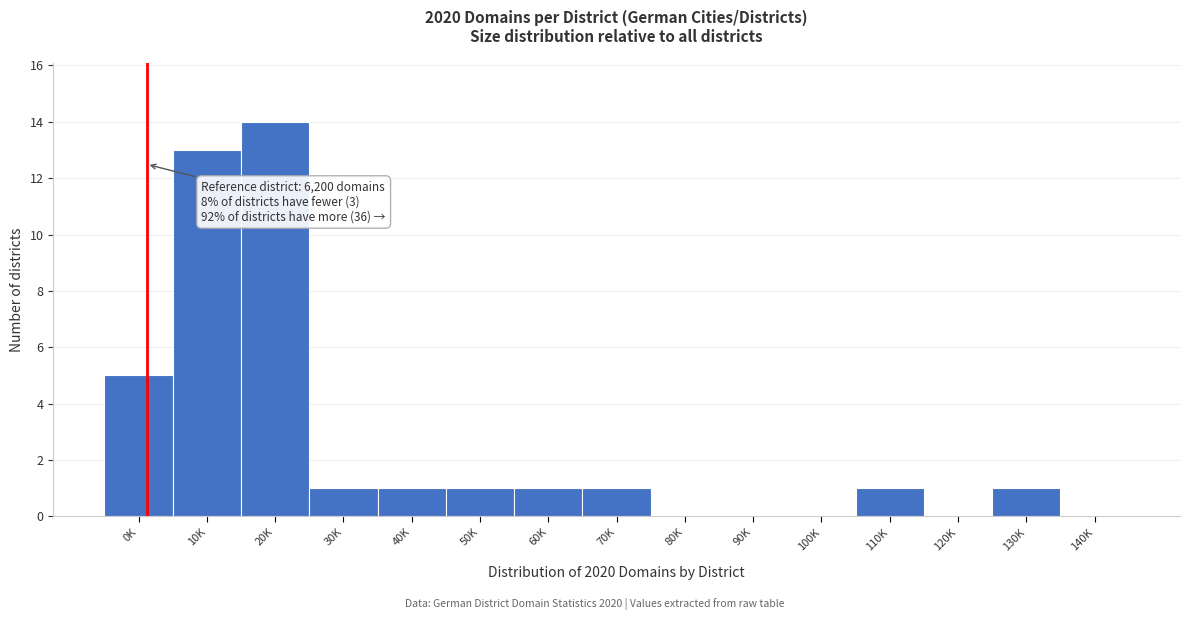

Reading left to right, extract all data points from this chart.

0K=5	10K=13	20K=14	30K=1	40K=1	50K=1	60K=1	70K=1	80K=0	90K=0	100K=0	110K=1	120K=0	130K=1	140K=0